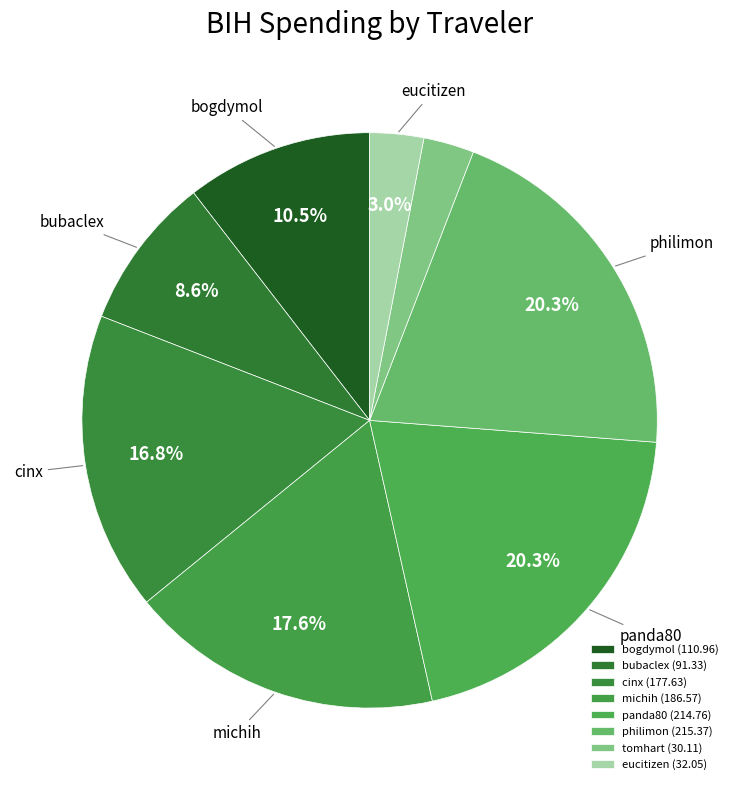

The bogdymol slice represents 25% of the pie. True or false?

False